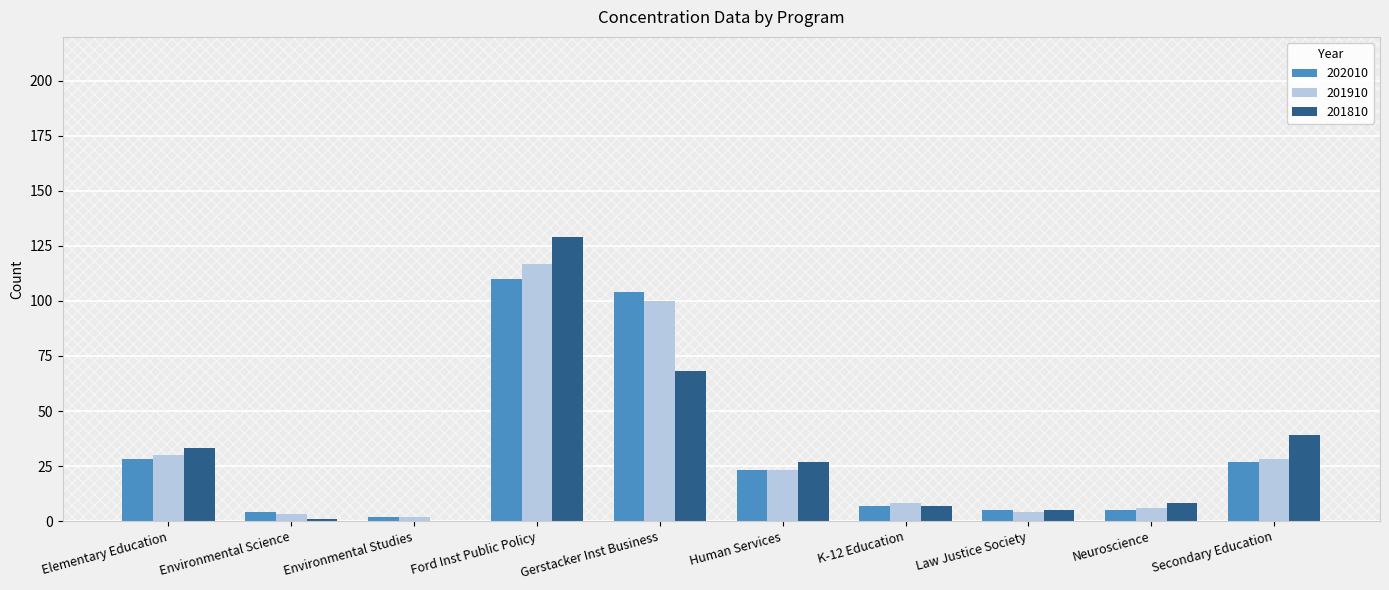

Reading left to right, extract all data points from this chart.

202010: Elementary Education=28	Environmental Science=4	Environmental Studies=2	Ford Inst Public Policy=110	Gerstacker Inst Business=104	Human Services=23	K-12 Education=7	Law Justice Society=5	Neuroscience=5	Secondary Education=27
201910: Elementary Education=30	Environmental Science=3	Environmental Studies=2	Ford Inst Public Policy=117	Gerstacker Inst Business=100	Human Services=23	K-12 Education=8	Law Justice Society=4	Neuroscience=6	Secondary Education=28
201810: Elementary Education=33	Environmental Science=1	Environmental Studies=0	Ford Inst Public Policy=129	Gerstacker Inst Business=68	Human Services=27	K-12 Education=7	Law Justice Society=5	Neuroscience=8	Secondary Education=39